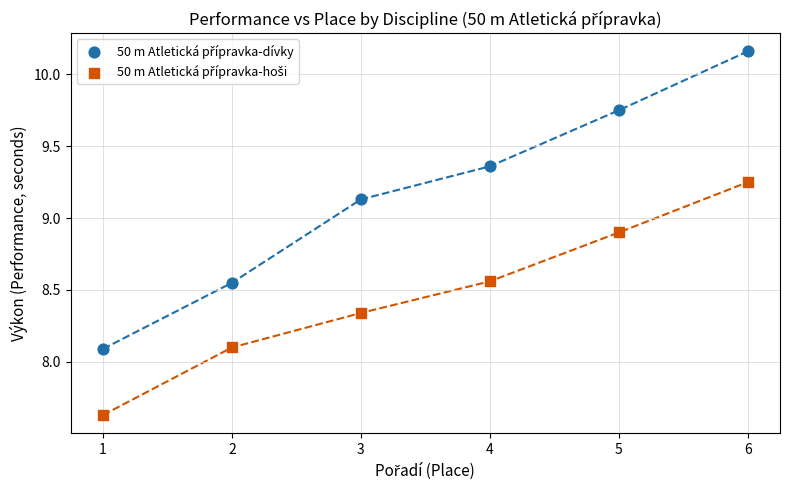

What is the X range (max minus min) for the scatter plot?

5.0